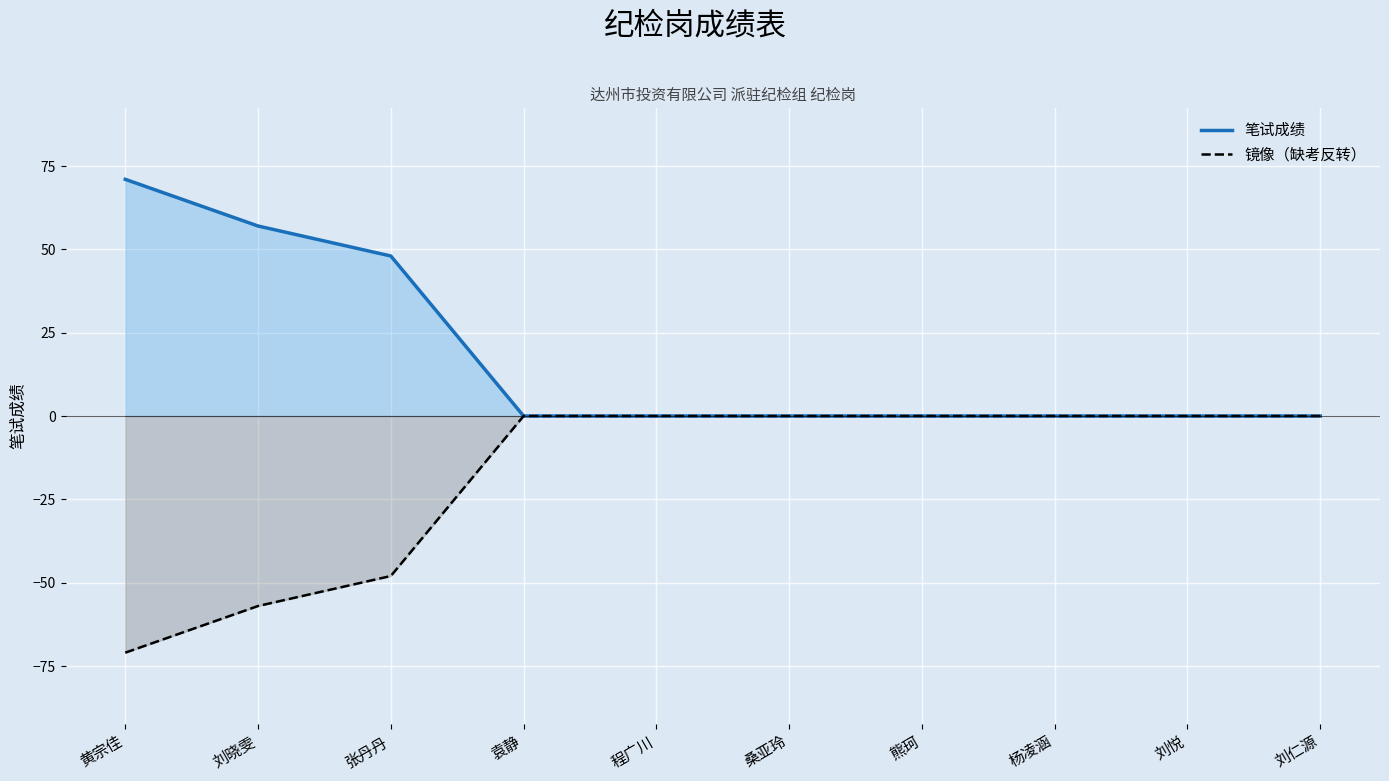

Reading right to left, list all the values displayed in this chart.

笔试成绩: 0	0	0	0	0	0	0	48	57	71
镜像（缺考反转）: 0	0	0	0	0	0	0	-48	-57	-71